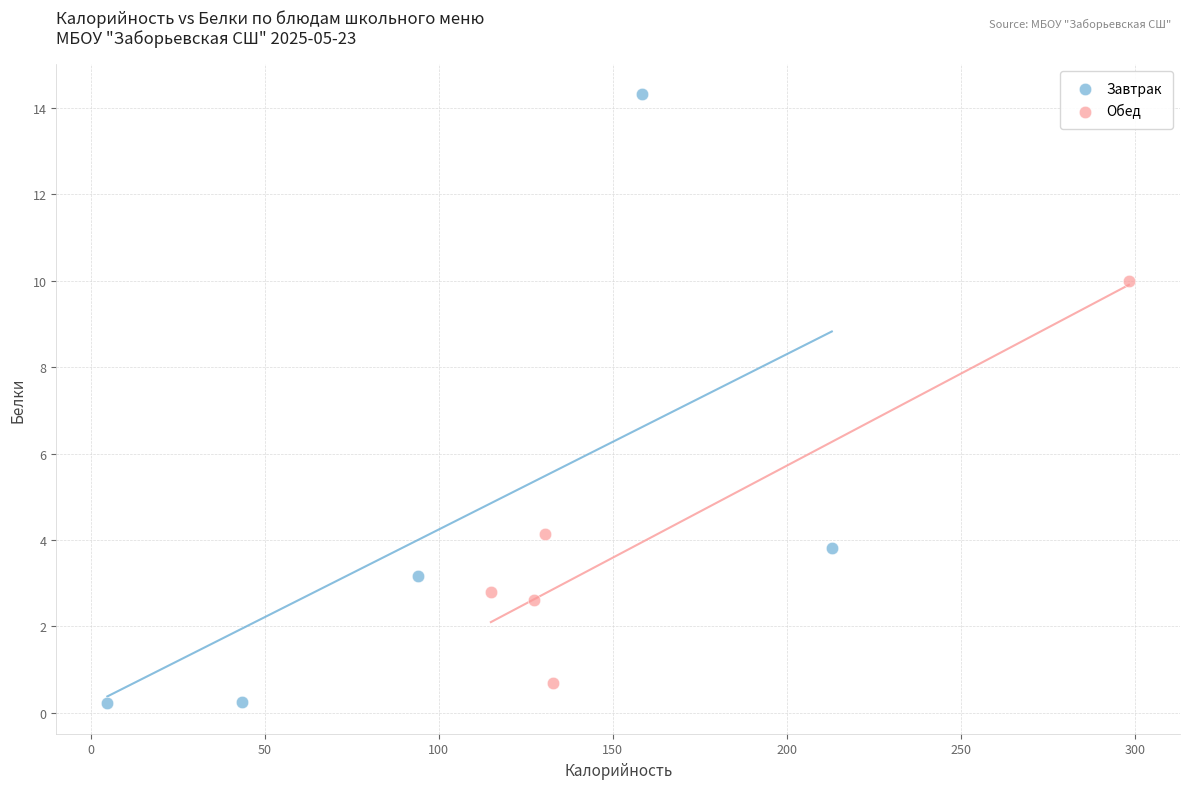

Which series contains the lowest Y value?

Завтрак